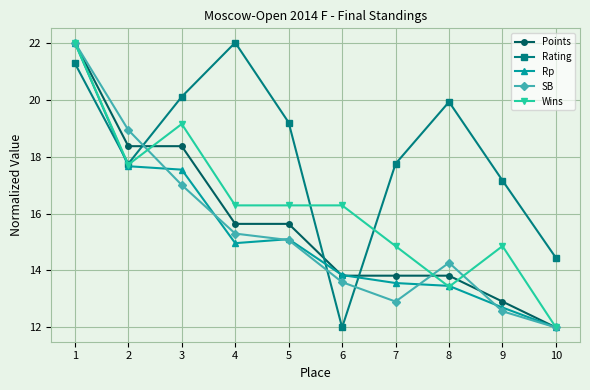

Where is Rating nearest to the value 17?

9